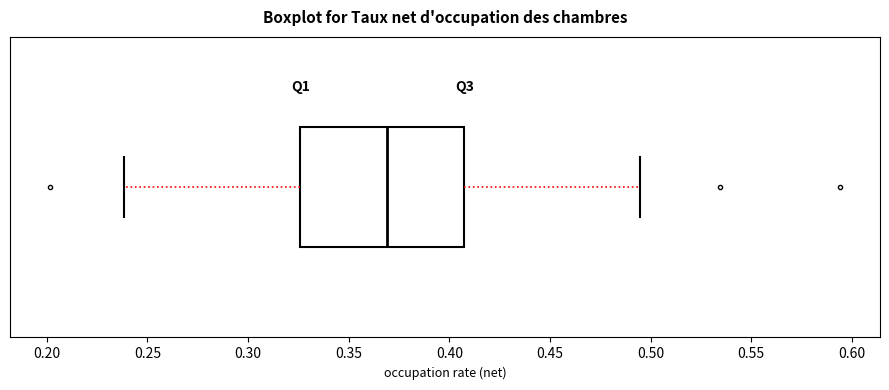

Read this box plot against the x-axis: the position of the median line, the range covered by the box, and the ends of both whiskers. The values are not printed on the chart, so give them approximately, as read against the axis.

median 0.370, box 0.325 to 0.405, whiskers 0.240 to 0.495